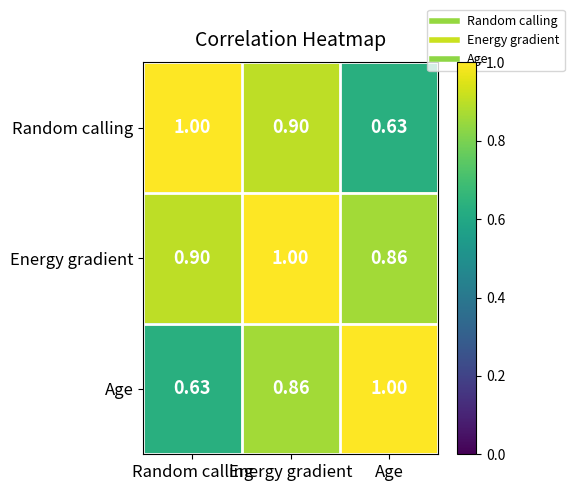

At which category is the sum across all series the highest?

Energy gradient